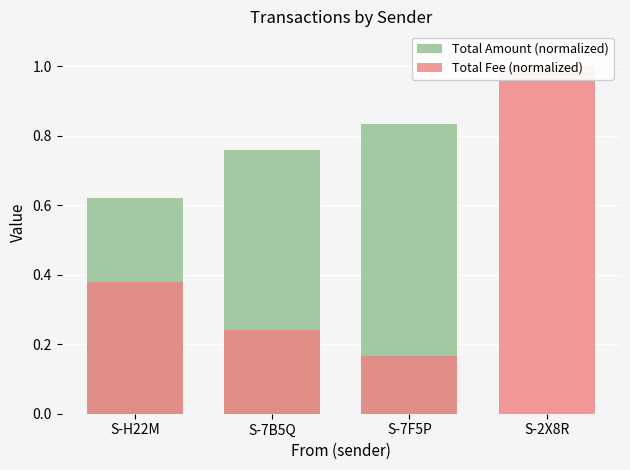

What is the label of the 2nd bar from the left?

S-7B5Q